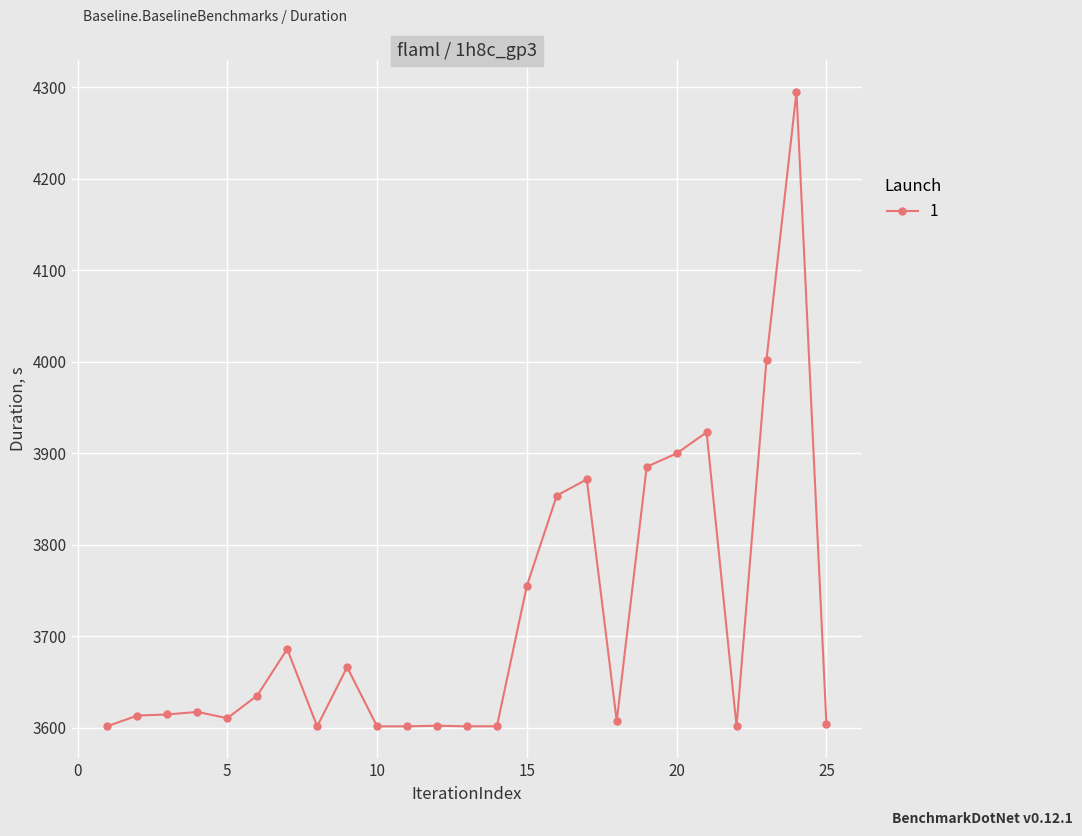

Reading right to left, what are all the values shown in this chart?

3603.8	4295.0	4002.3	3601.4	3922.8	3899.7	3885.1	3607.2	3871.3	3853.7	3755.0	3601.5	3601.4	3602.1	3601.4	3601.4	3666.1	3601.4	3685.9	3635.1	3610.3	3617.2	3614.4	3613.2	3601.6